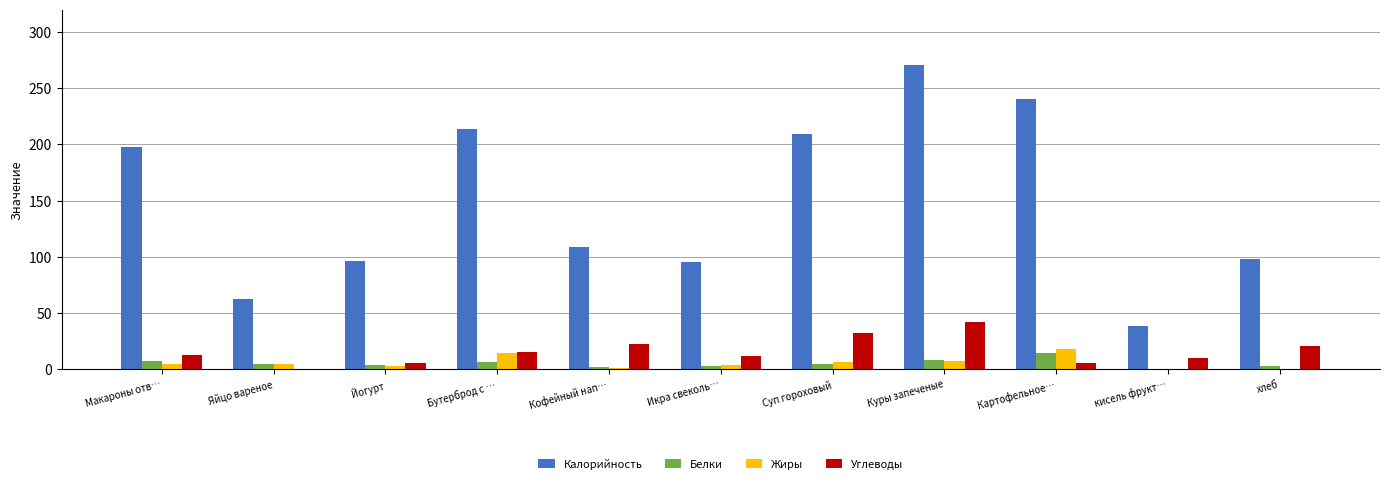

Which category has the highest value in the Углеводы series?

Куры запеченые